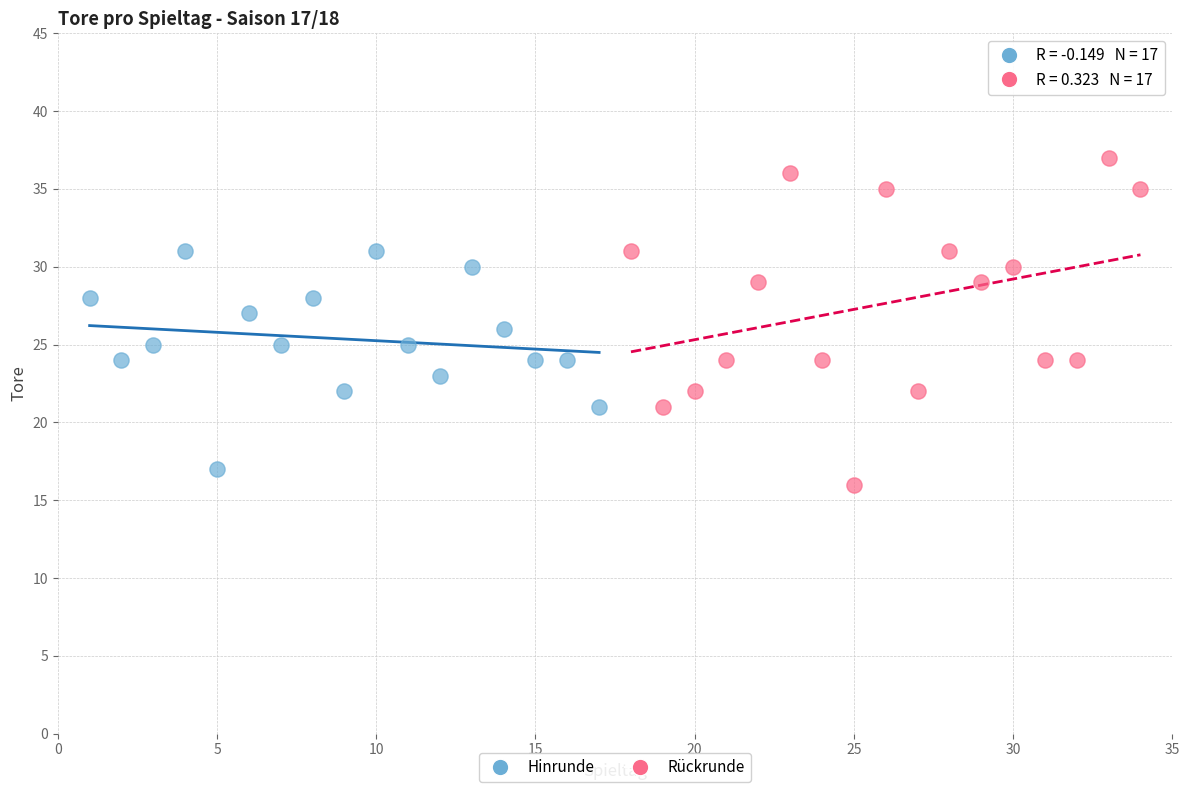

Which series contains the highest Y value?

Rückrunde